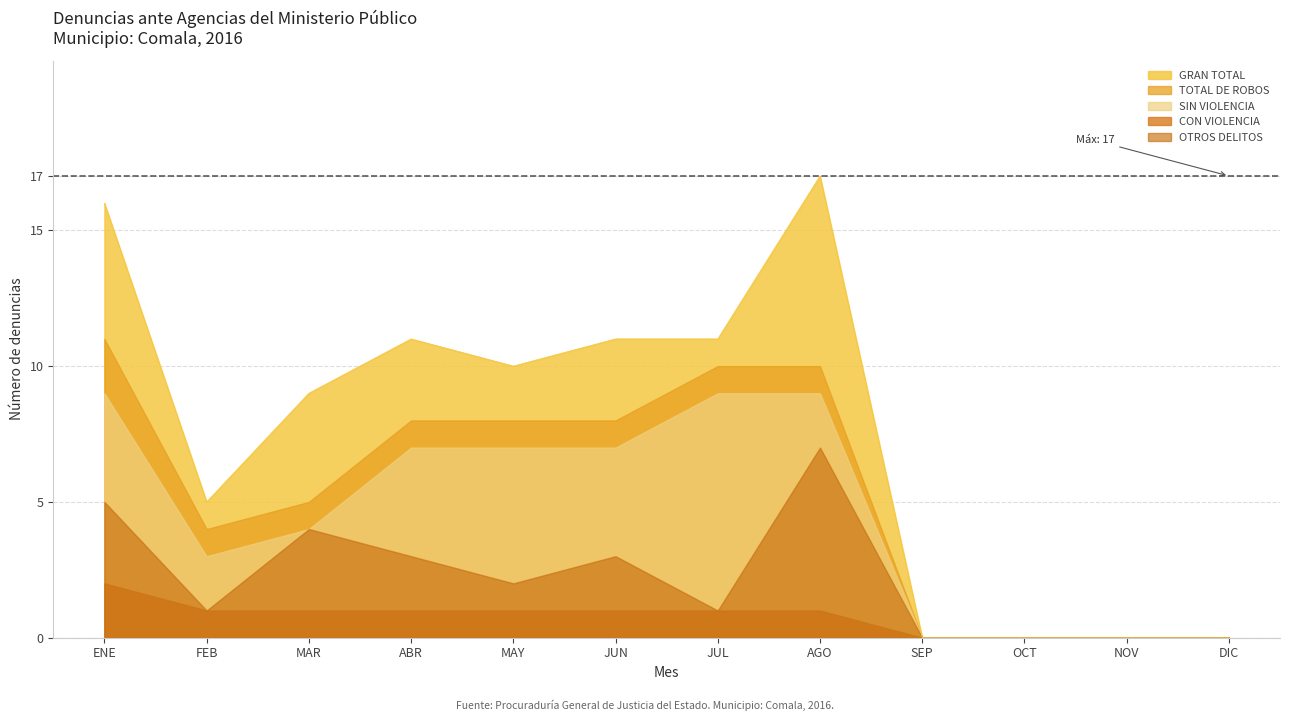

Which series changed the most between JUN and OCT?

GRAN TOTAL